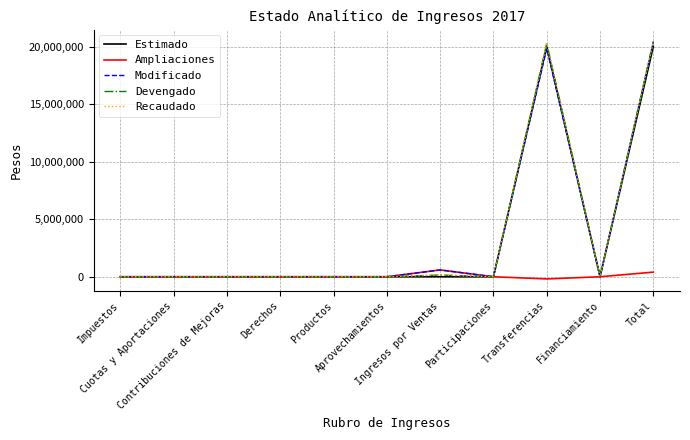

Is this an area chart (filled region under the line)?

No